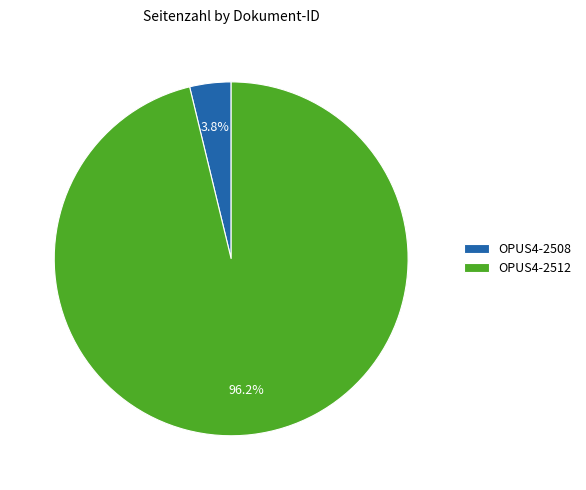

To the nearest percent, what is the combined percentage of OPUS4-2508 and OPUS4-2512?

100%